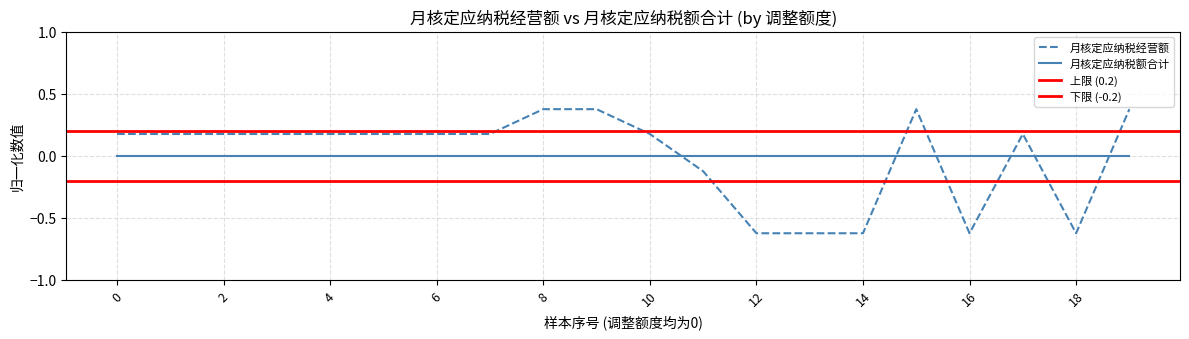

True or false: 月核定应纳税额合计 and 月核定应纳税经营额 cross at least once.

True